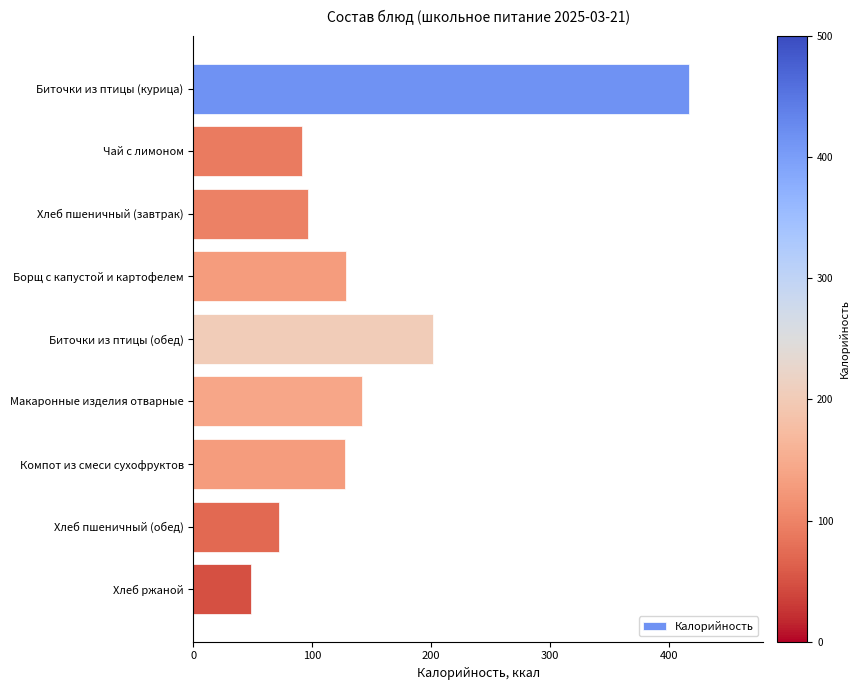

What is the change in value from Компот из смеси сухофруктов to Хлеб пшеничный (обед)?

-55.2